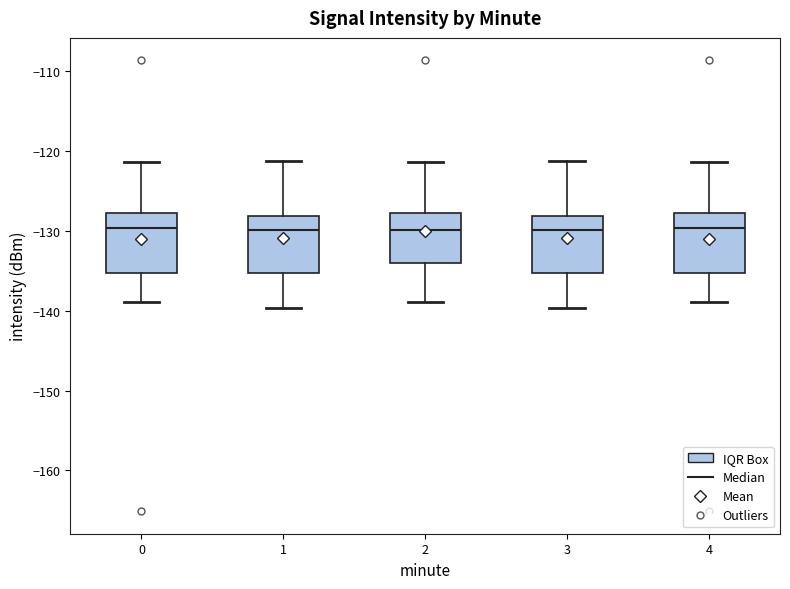

Where does the upper whisker of the box at x = 1 end on the y-axis? The values are not printed on the chart, so give them approximately, as read against the axis.

-121